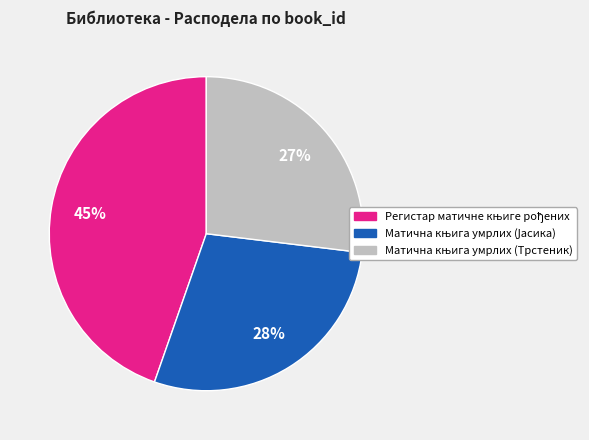

To the nearest percent, what is the difference between the largest and smallest slice percentages?

18%